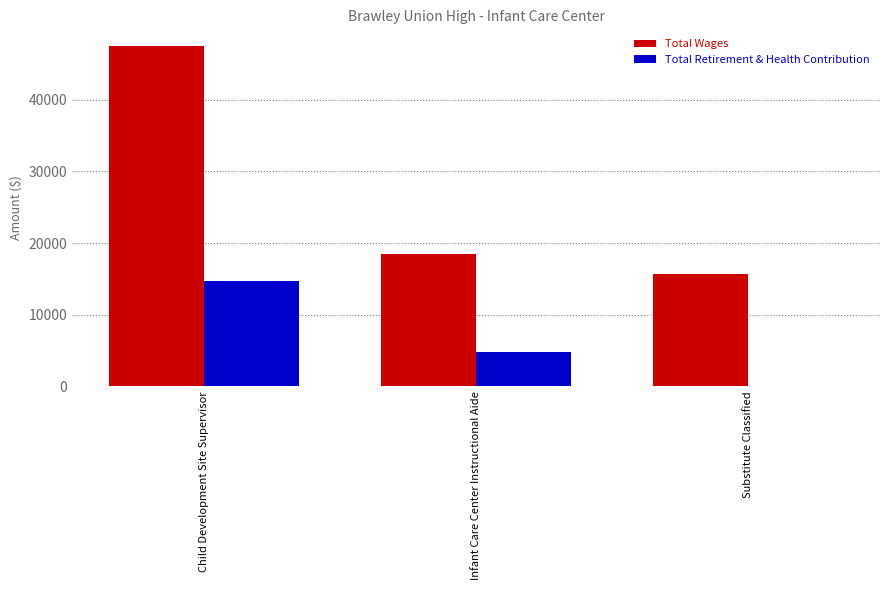

Which series has the largest total across all categories?

Total Wages